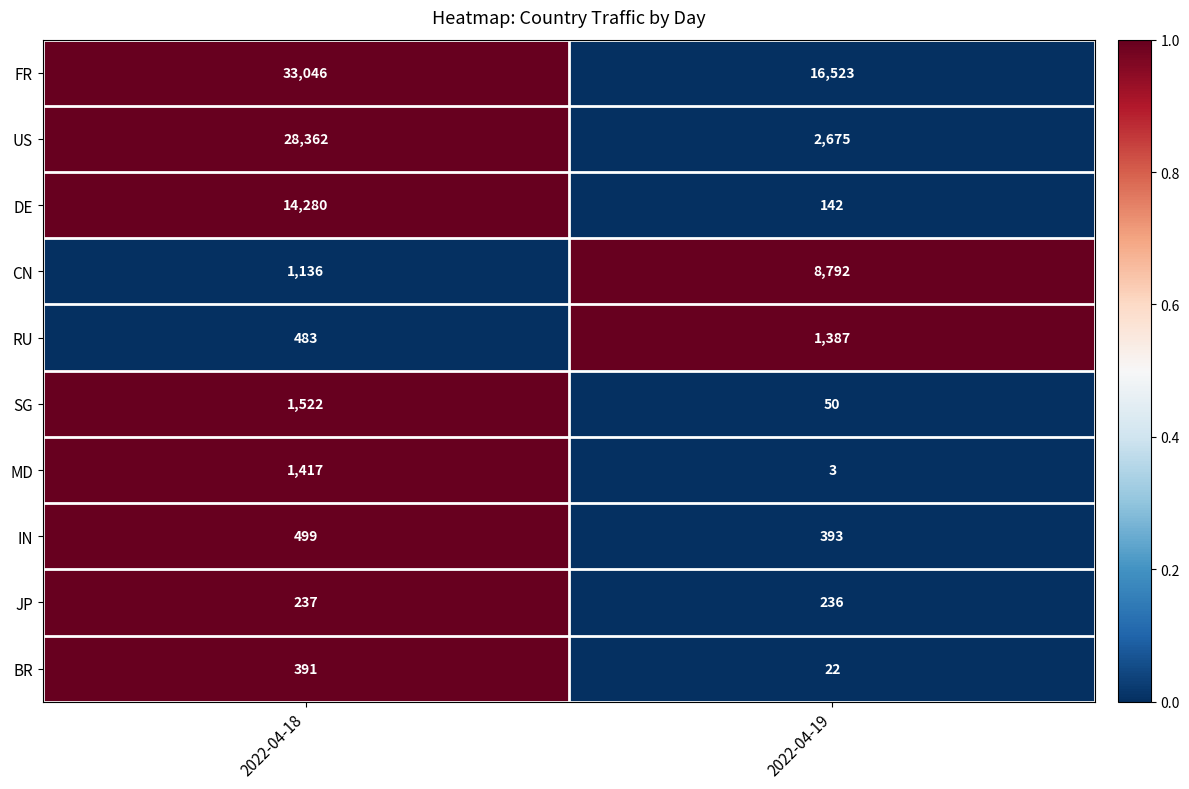

What is the spread (max minus min) of values at 2022-04-19?

16520